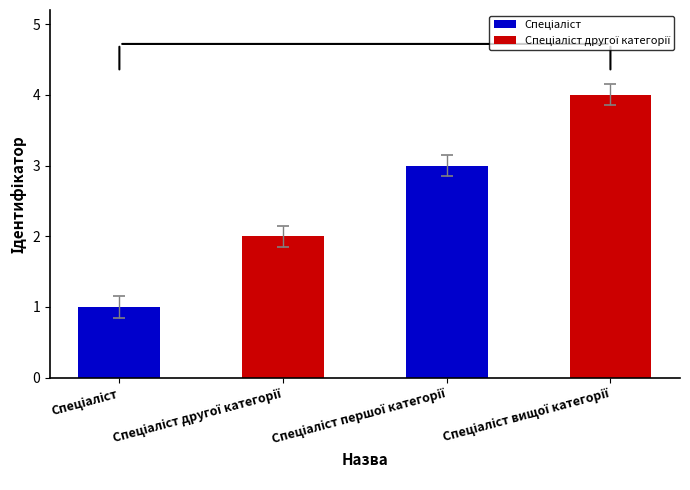

What is the difference between the maximum and second lowest values?

2